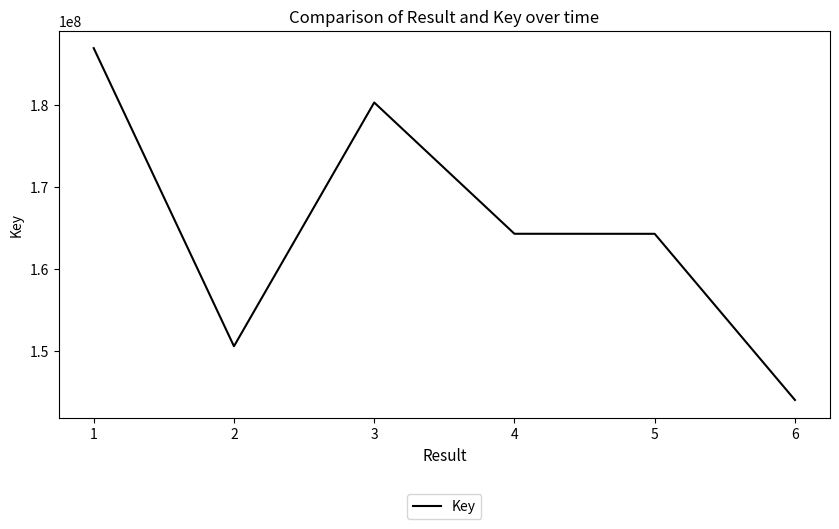

At which category does the data reach its first local peak?

3